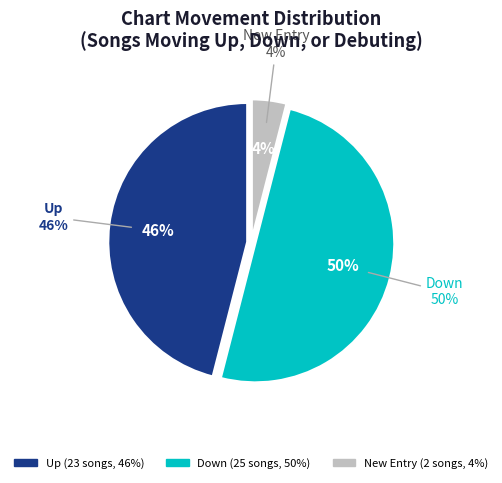

Does down account for over 50% of the chart?

No